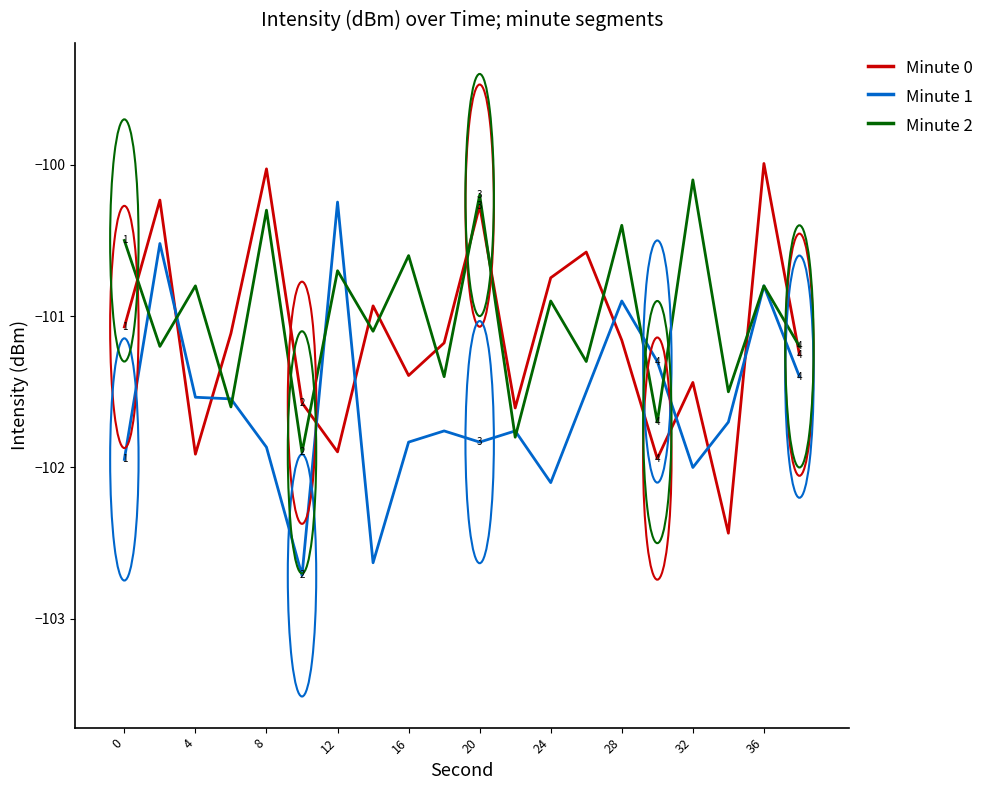

What is the difference between the maximum and minimum values in the Minute 2 series?

1.8